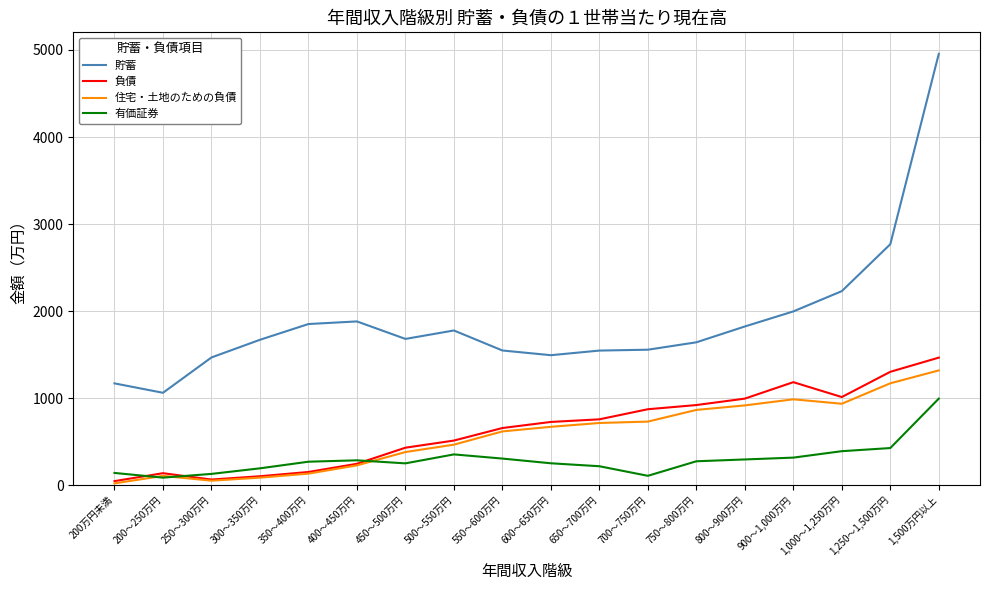

What is the maximum value shown in the chart?

4956